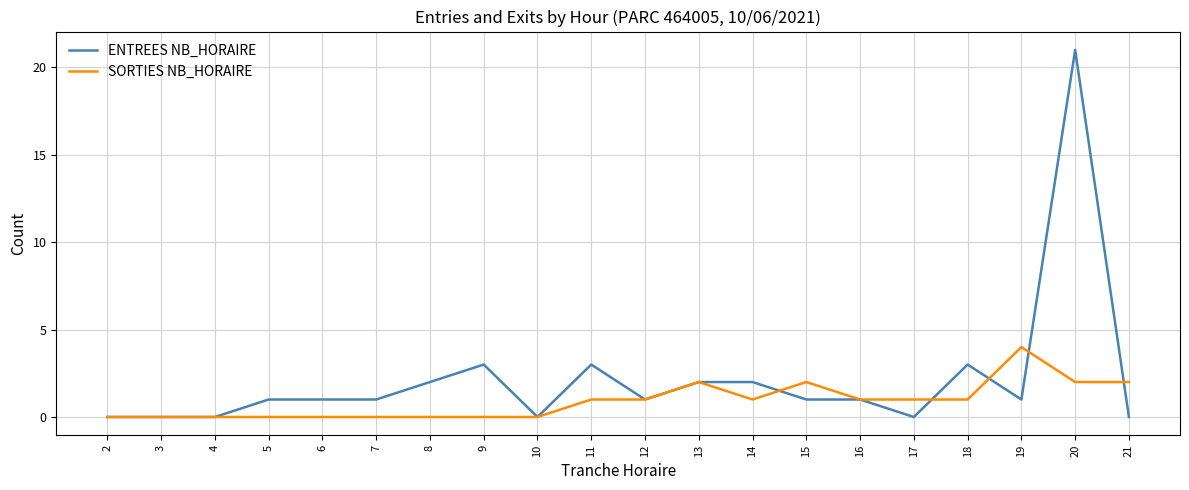

Does the chart have visible grid lines?

Yes